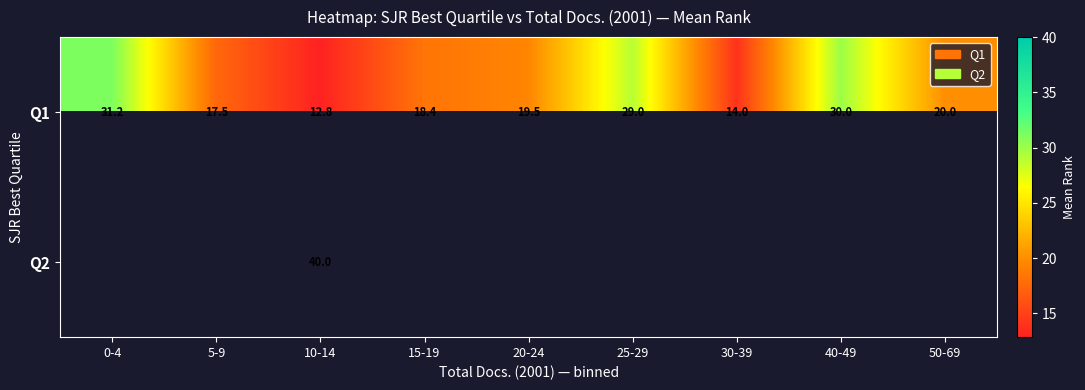

How many series are shown in this chart?

2